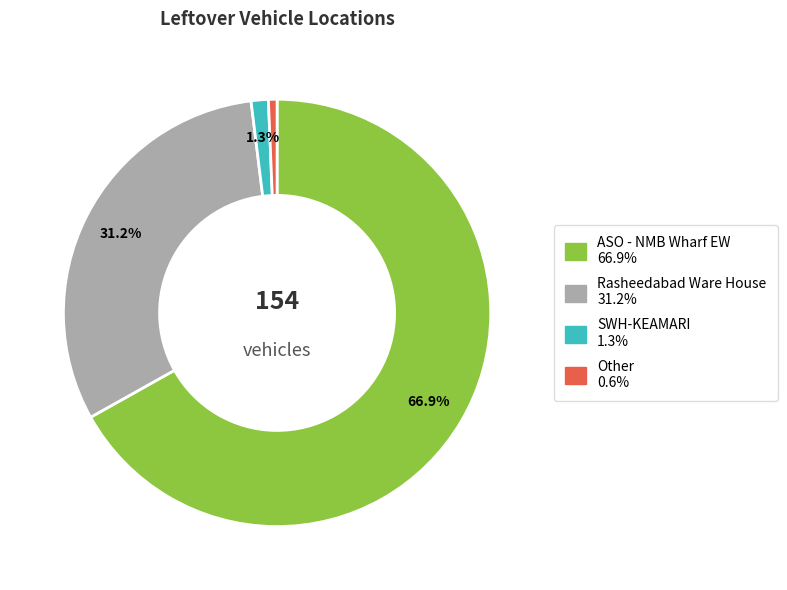

To the nearest percent, what is the combined percentage of ASO - NMB Wharf EW and Rasheedabad Ware House?

98%